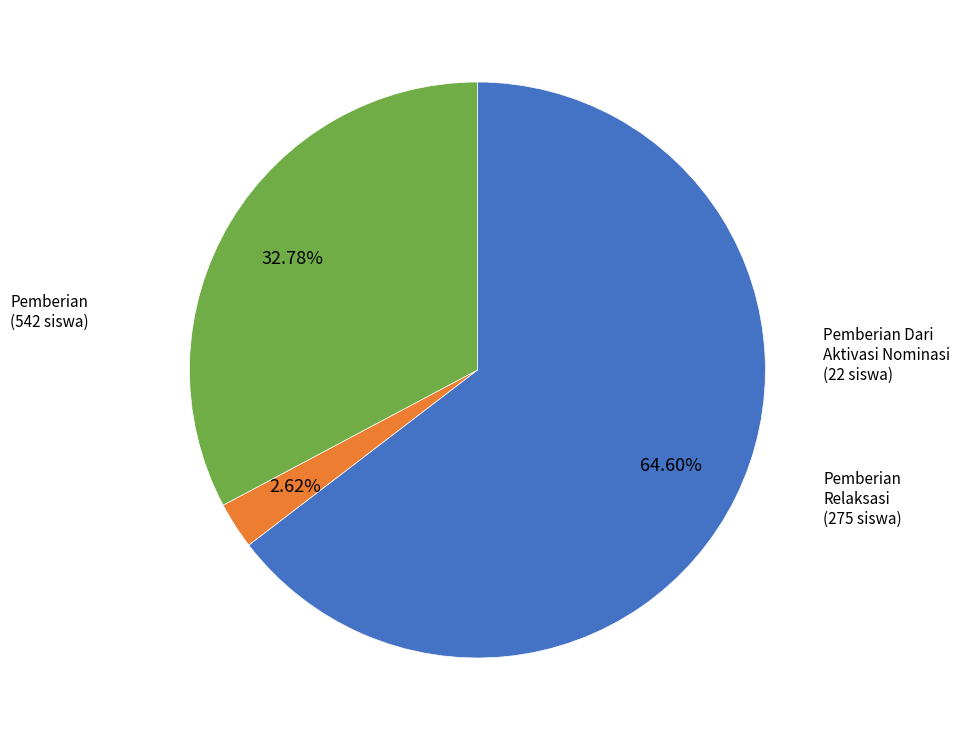

Do Pemberian and Pemberian Dari Aktivasi Nominasi together represent more than half of the pie?

Yes